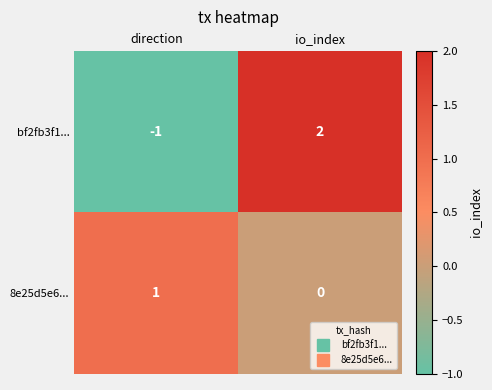

Is it true that 8e25d5e6... equals 0 at io_index?

True